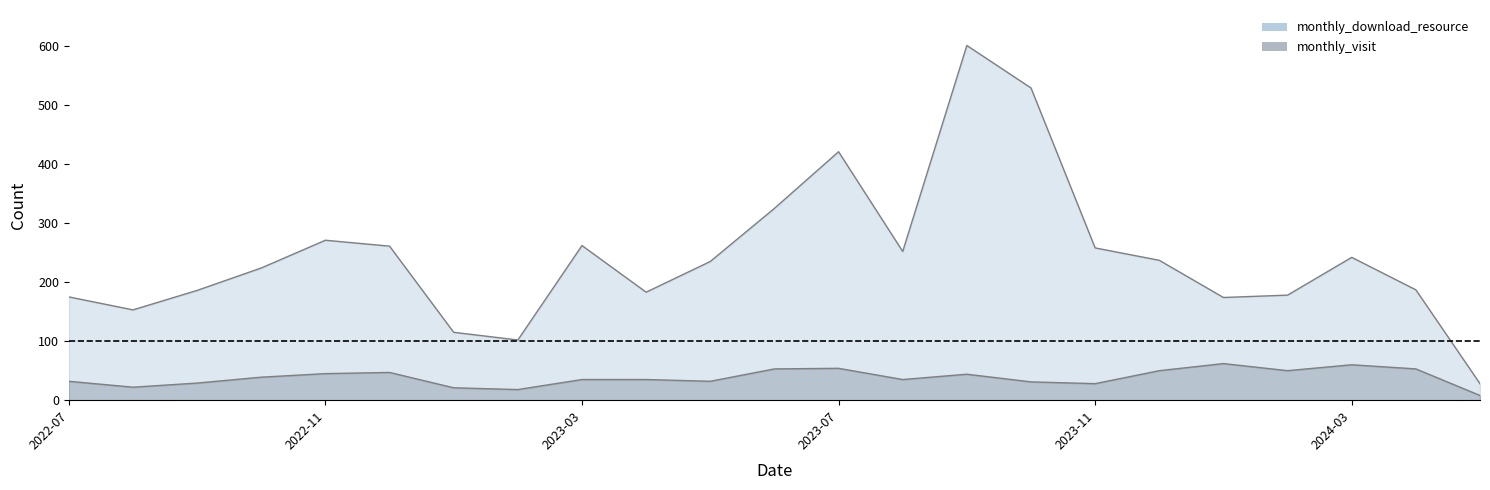

List the series in order of their peak value, lowest first.

monthly_visit, monthly_download_resource